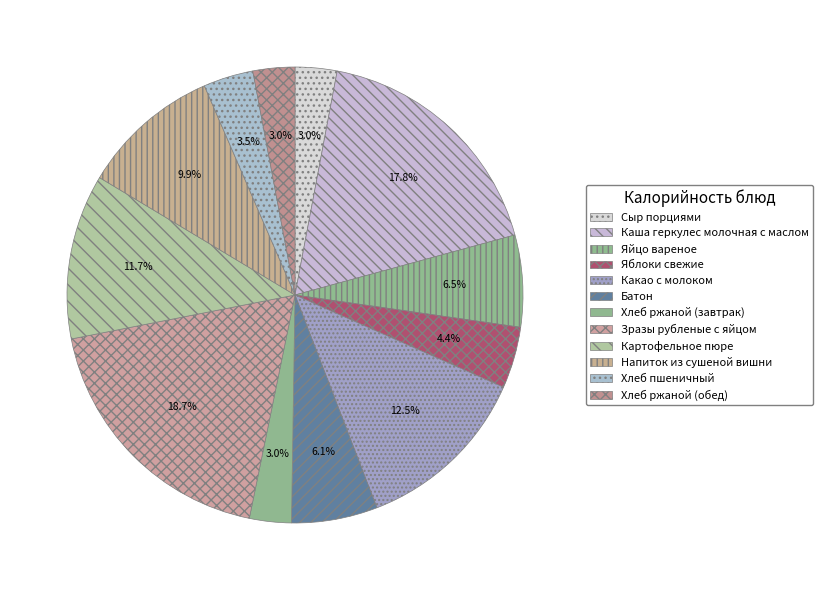

Rank the categories by value from highest to lowest.

Зразы рубленые с яйцом, Каша геркулес молочная с маслом, Какао с молоком, Картофельное пюре, Напиток из сушеной вишни, Яйцо вареное, Батон, Яблоки свежие, Хлеб пшеничный, Сыр порциями, Хлеб ржаной (завтрак), Хлеб ржаной (обед)